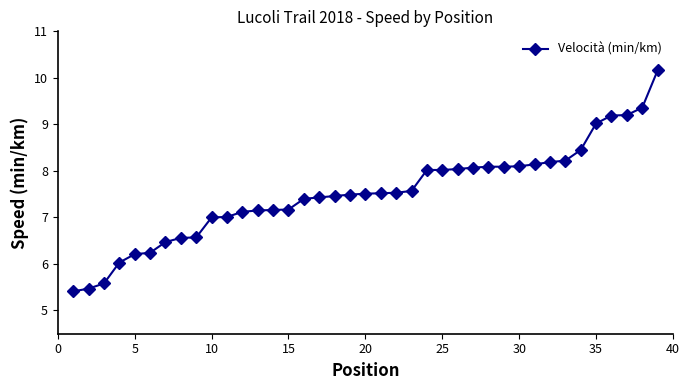

What is the average value?

7.5